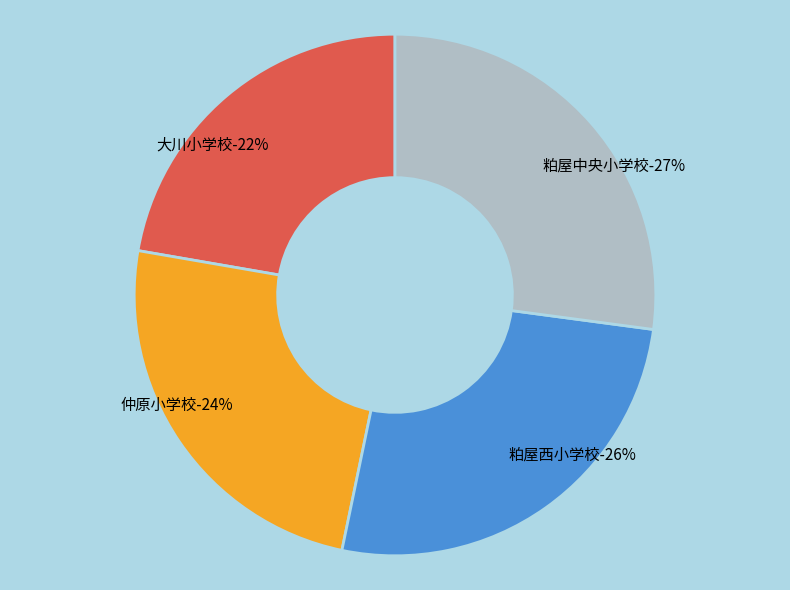

What is the total percentage of 粕屋中央小学校 and 大川小学校?

49.4%